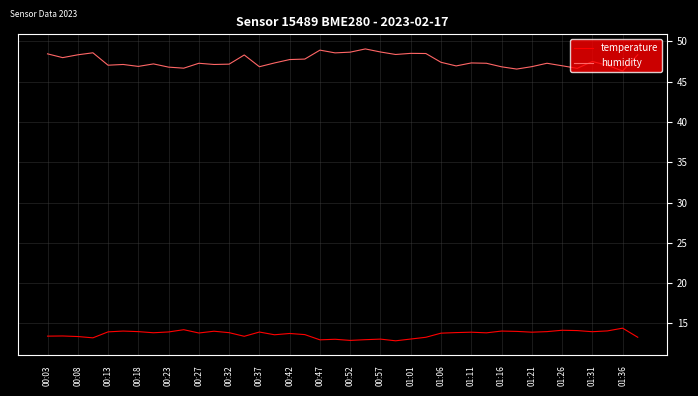

Which series has the widest spread of values?

humidity